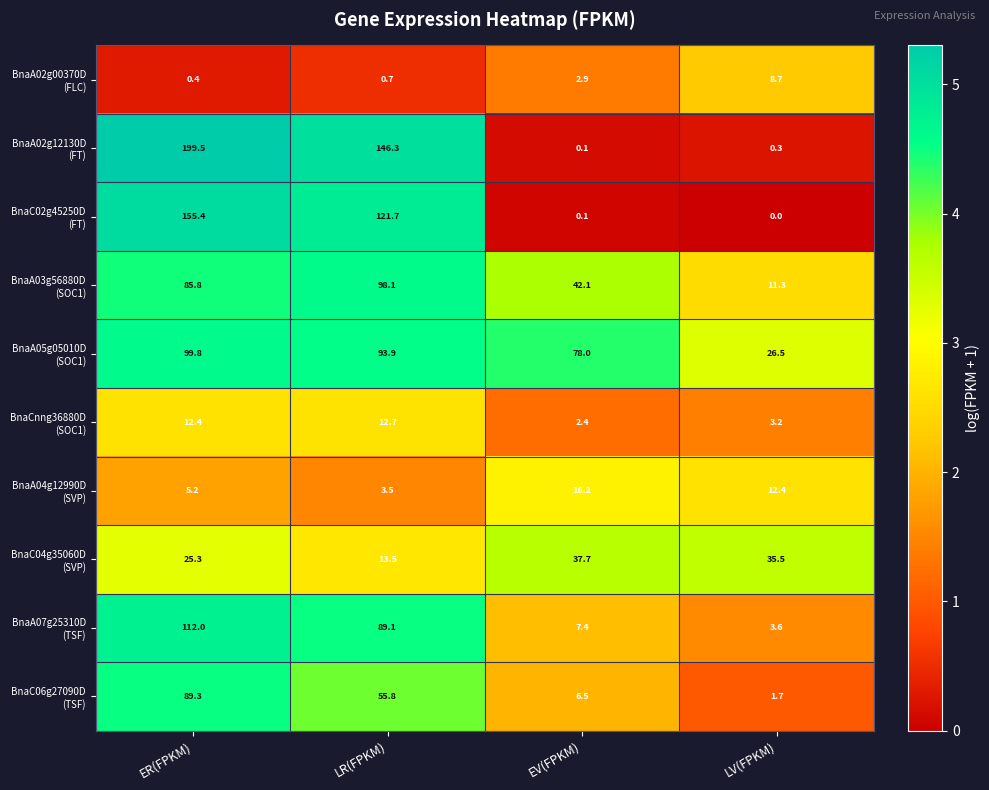

What is the total value across all series at EV(FPKM)?

193.4